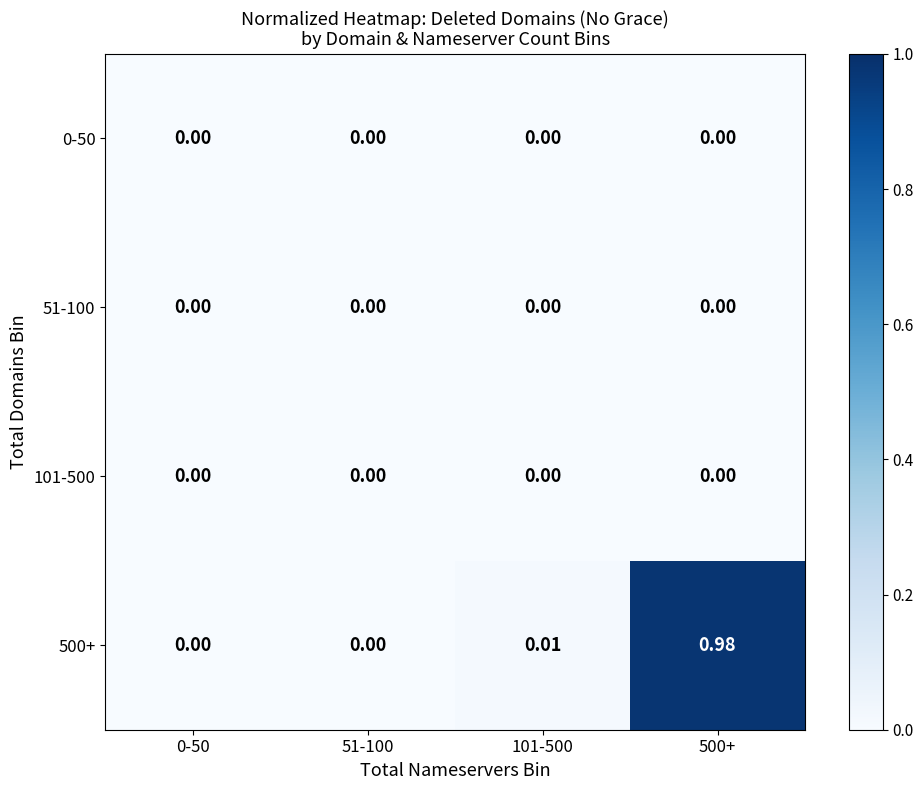

At which category is the sum across all series the highest?

500+